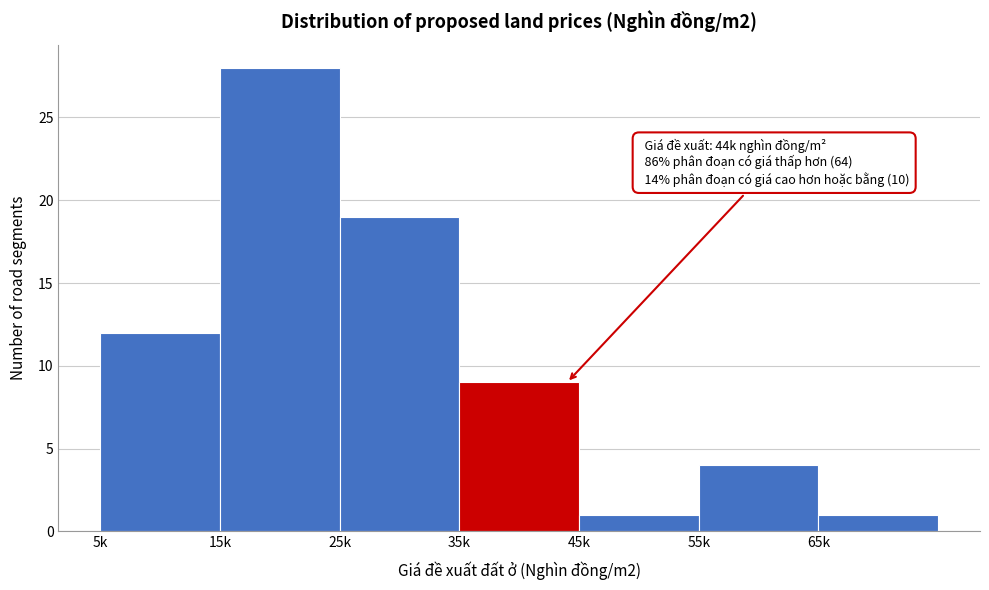

Reading left to right, list all the values displayed in this chart.

5k=12	15k=28	25k=19	35k=9	45k=1	55k=4	65k=1